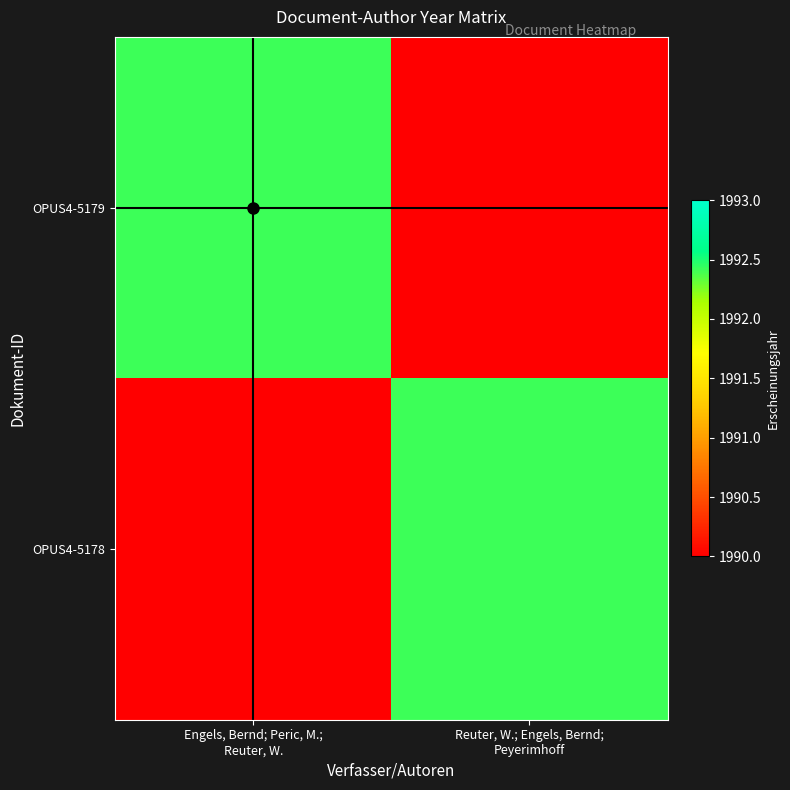

At which category is the sum across all series the highest?

Engels, Bernd; Peric, M.;
Reuter, W.